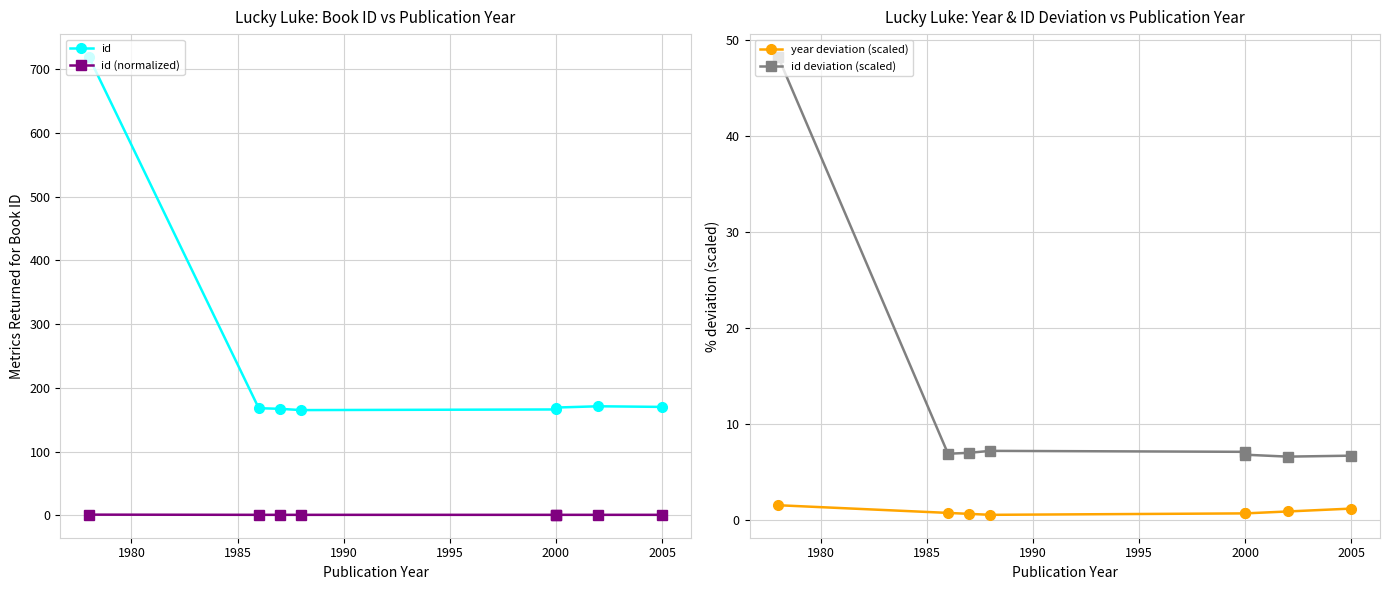

Is this an area chart (filled region under the line)?

No